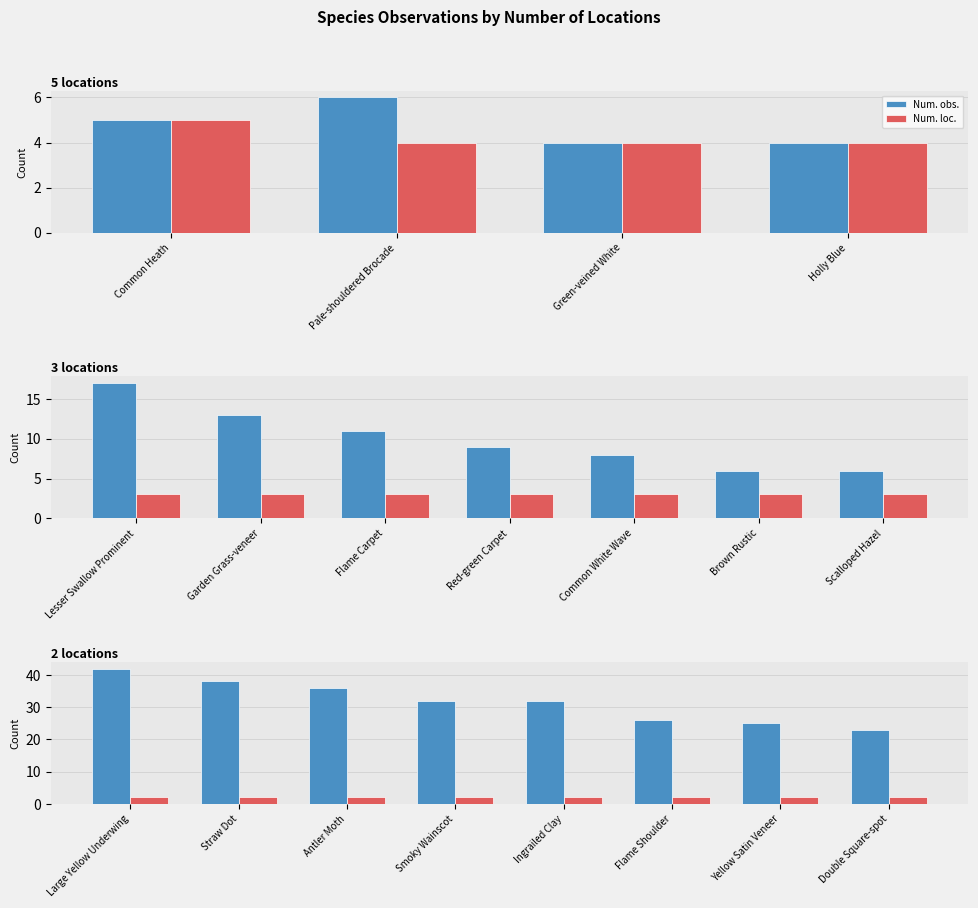

Which series has the largest Y range (max minus min)?

Num. obs.